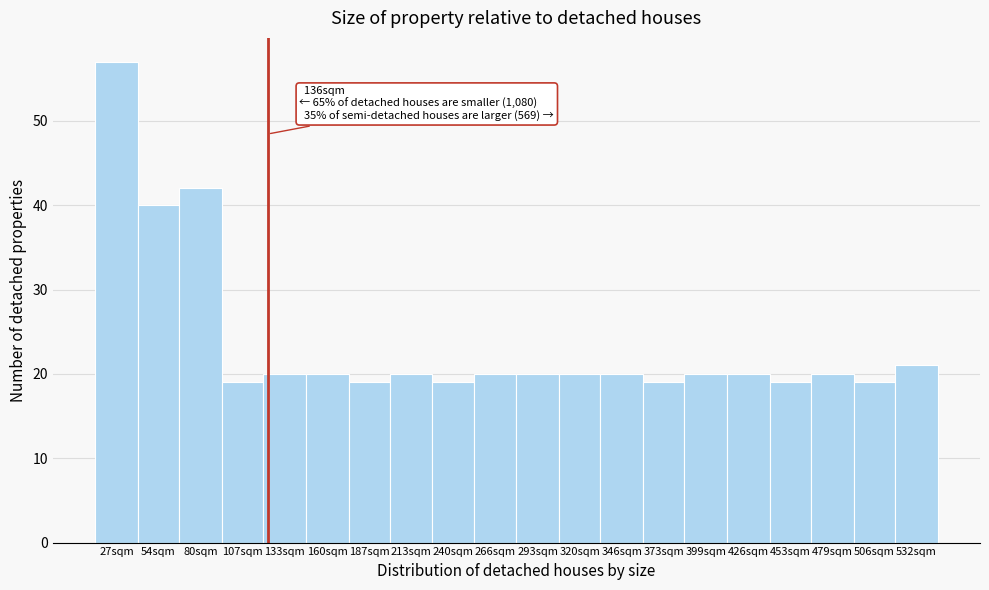

Reading left to right, transcribe all the data shown in this chart.

27sqm=57	54sqm=40	80sqm=42	107sqm=19	133sqm=20	160sqm=20	187sqm=19	213sqm=20	240sqm=19	266sqm=20	293sqm=20	320sqm=20	346sqm=20	373sqm=19	399sqm=20	426sqm=20	453sqm=19	479sqm=20	506sqm=19	532sqm=21